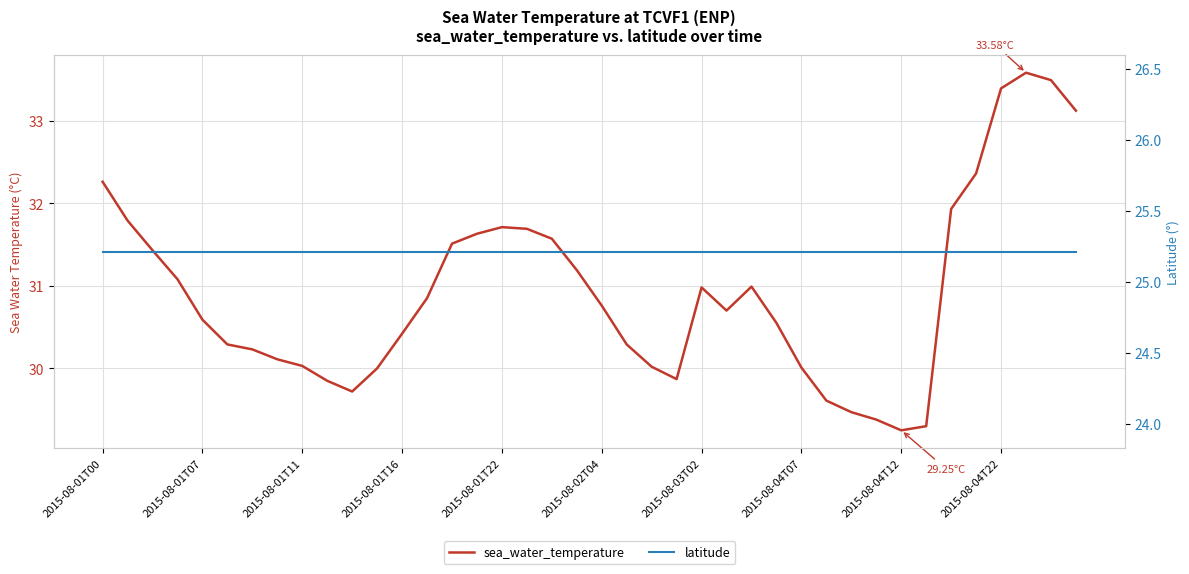

Where is the first local minimum for sea_water_temperature?

10